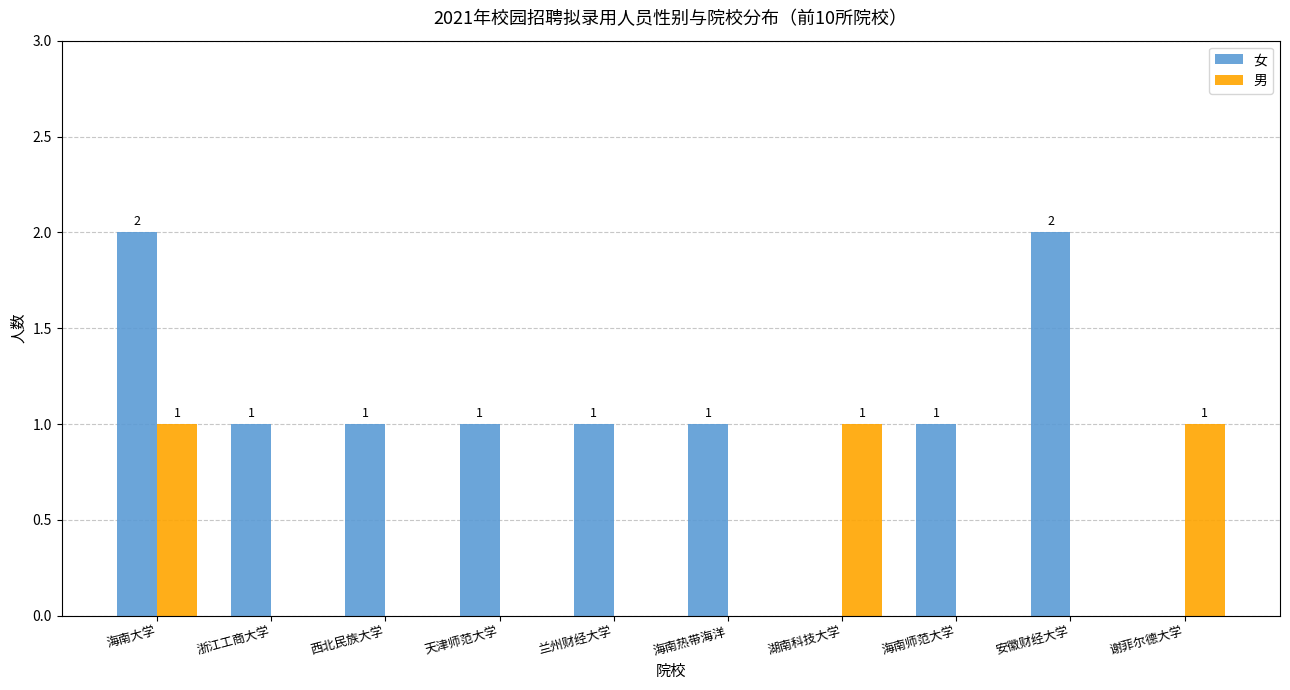

Reading left to right, extract all data points from this chart.

女: 海南大学=2	浙江工商大学=1	西北民族大学=1	天津师范大学=1	兰州财经大学=1	海南热带海洋=1	湖南科技大学=0	海南师范大学=1	安徽财经大学=2	谢菲尔德大学=0
男: 海南大学=1	浙江工商大学=0	西北民族大学=0	天津师范大学=0	兰州财经大学=0	海南热带海洋=0	湖南科技大学=1	海南师范大学=0	安徽财经大学=0	谢菲尔德大学=1